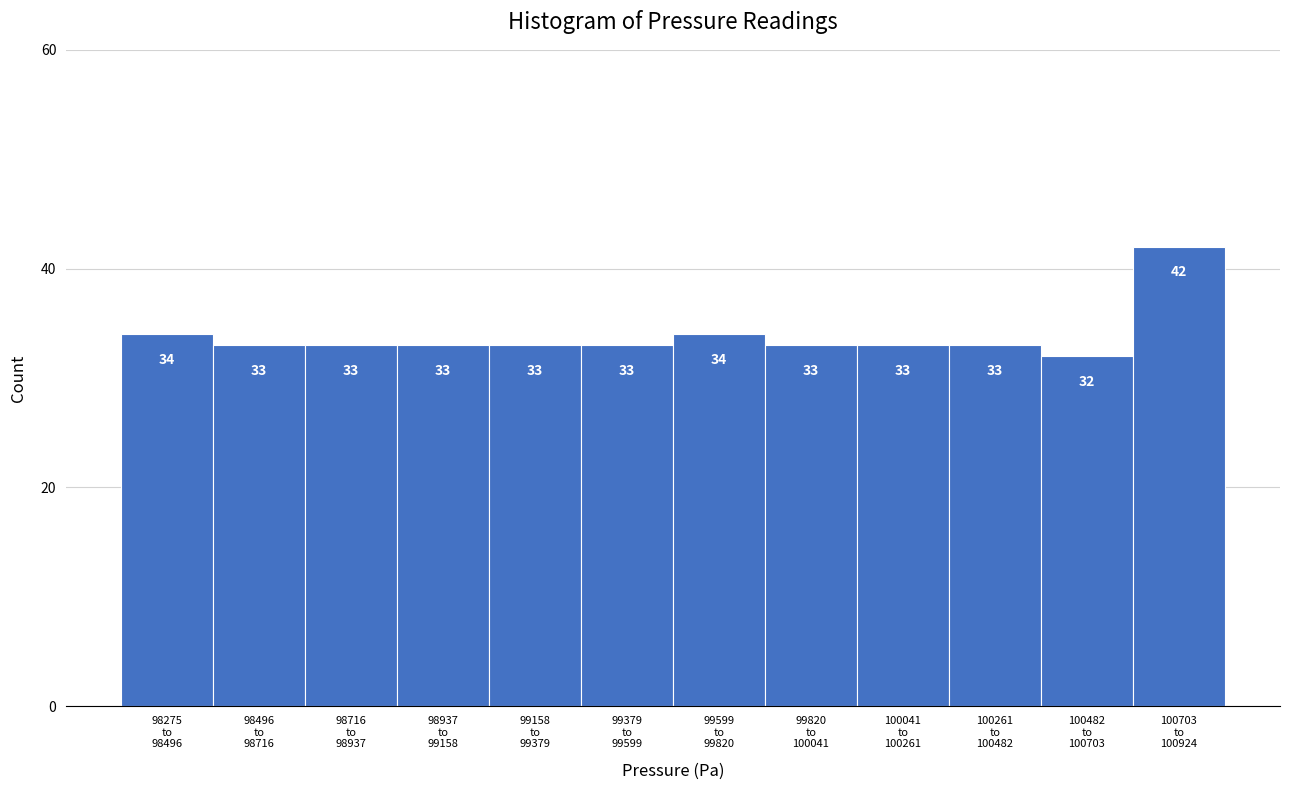

Reading left to right, extract all data points from this chart.

34	33	33	33	33	33	34	33	33	33	32	42